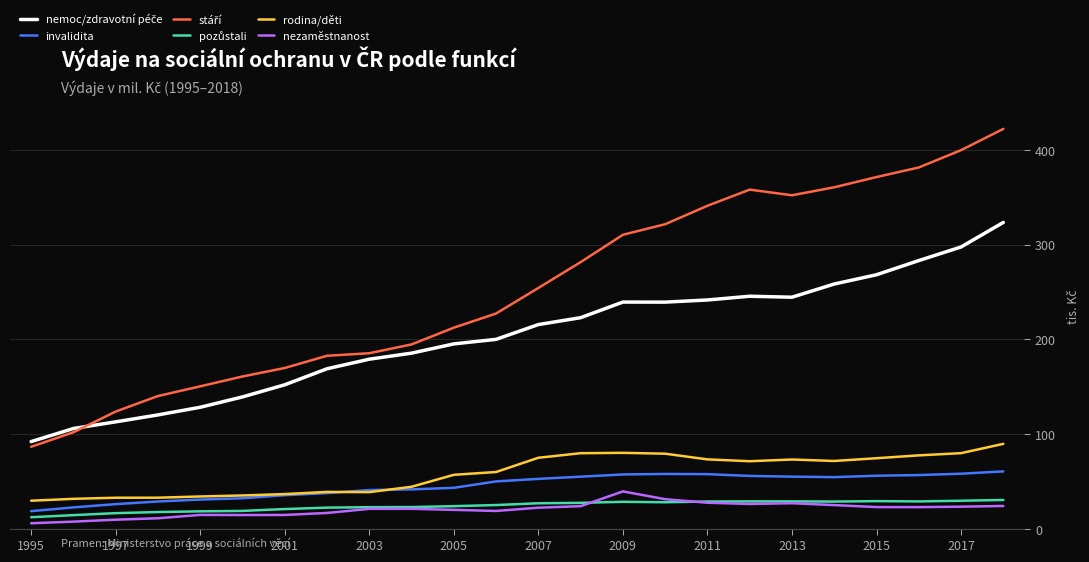

Does the chart have visible grid lines?

Yes